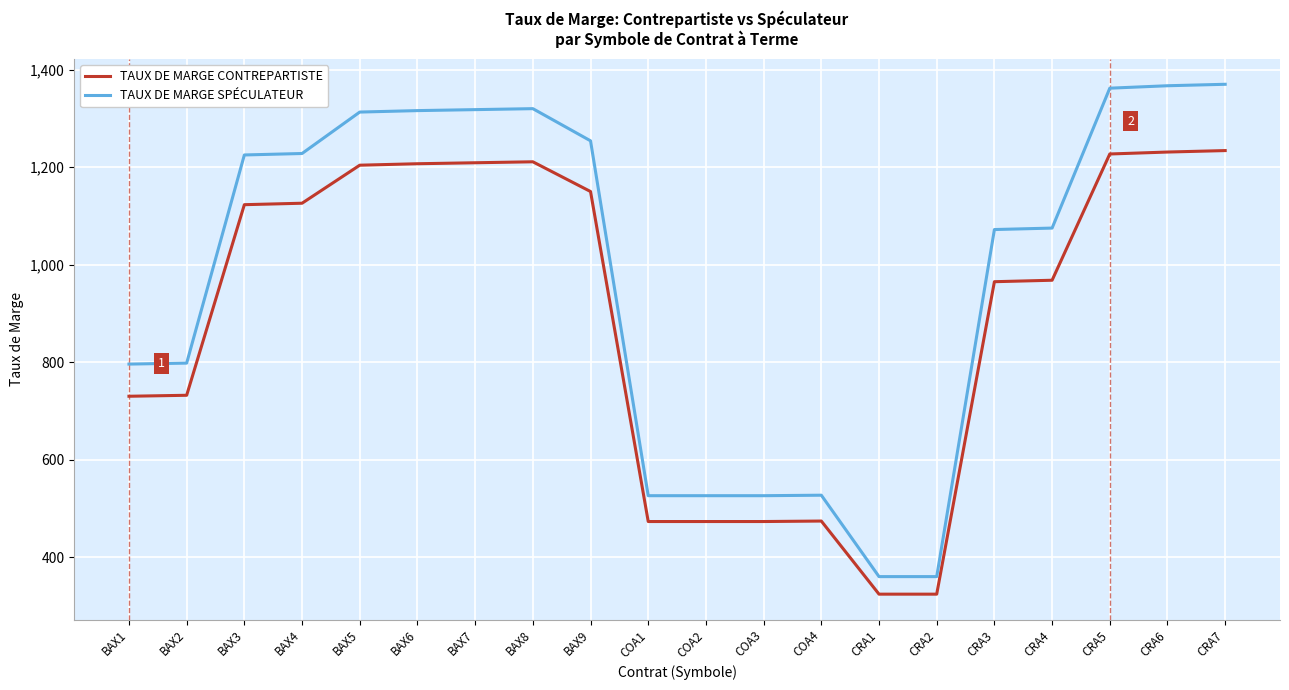

At BAX8, list the series in order from smallest to largest.

TAUX DE MARGE CONTREPARTISTE, TAUX DE MARGE SPÉCULATEUR